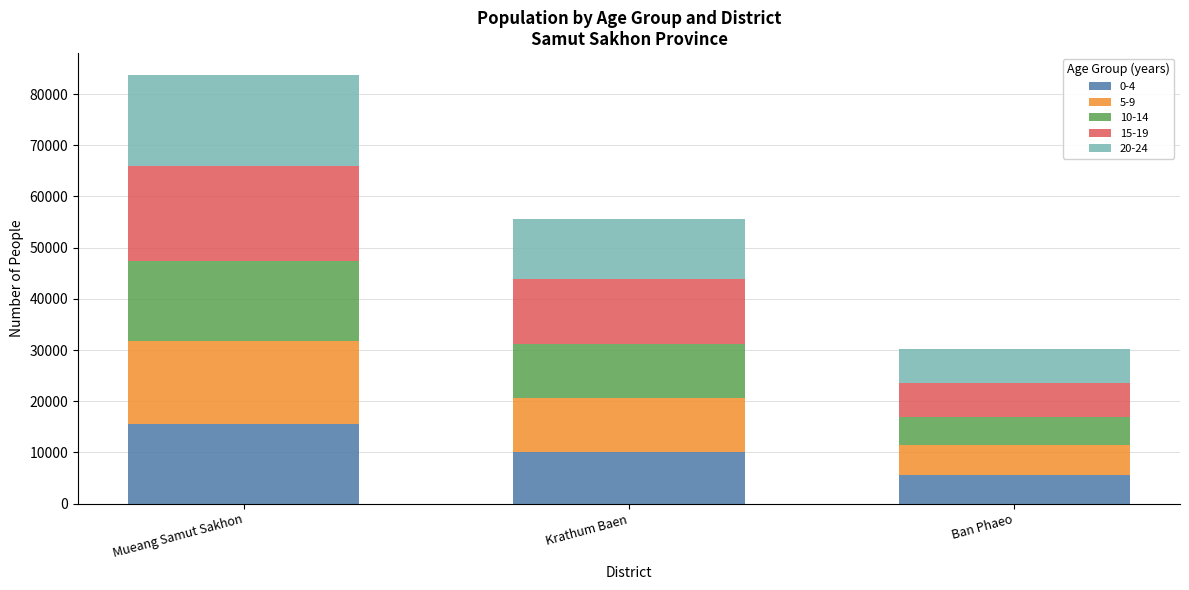

What is the difference between the maximum and minimum values in the 0-4 series?

9923